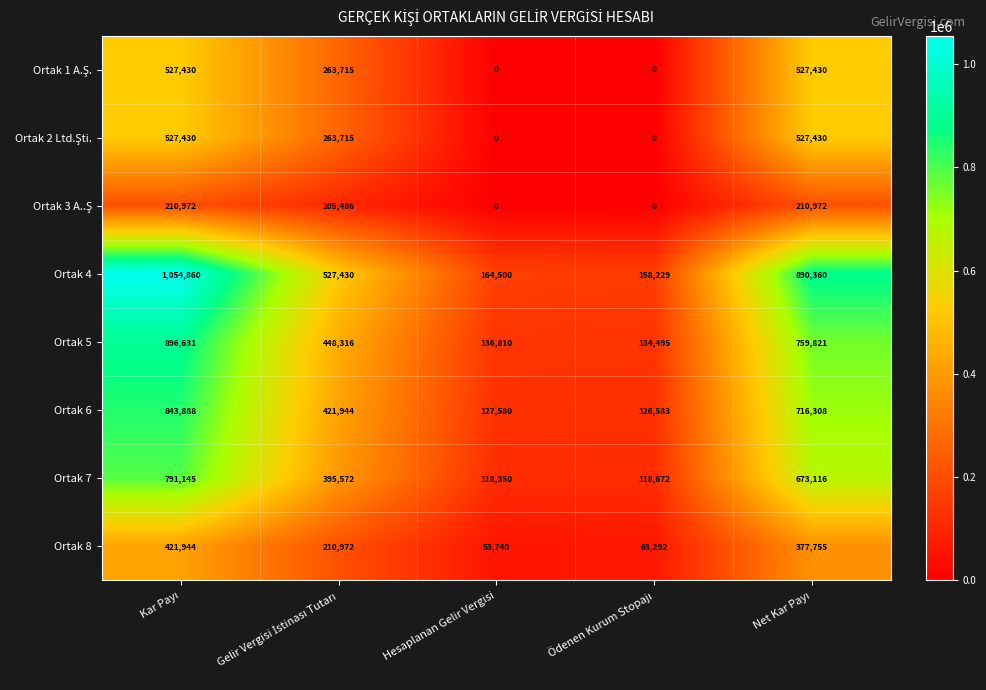

The Ortak 6 series shows 181407 at Hesaplanan Gelir Vergisi. True or false?

False